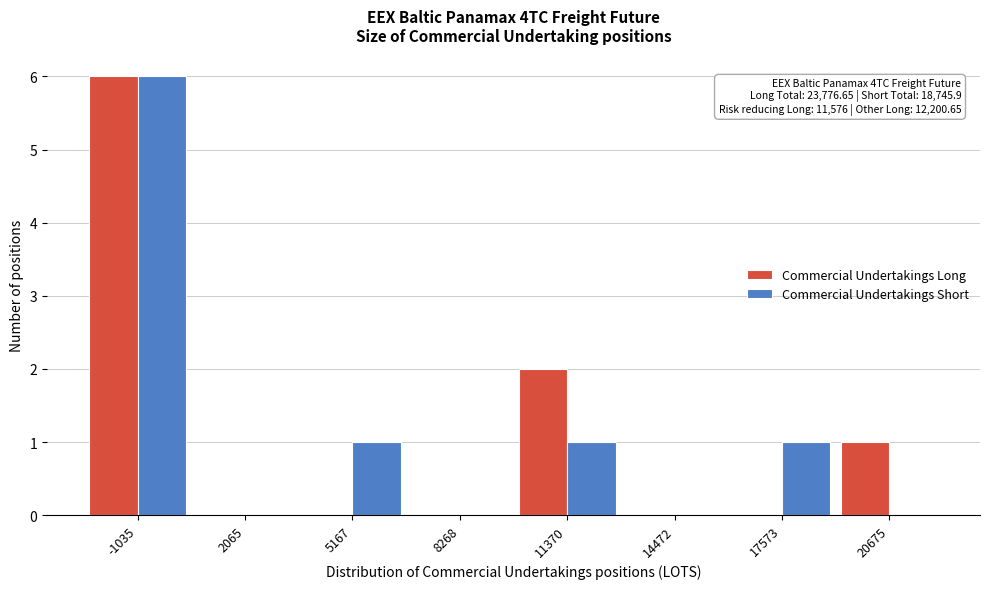

Reading left to right, list all the values displayed in this chart.

Commercial Undertakings Long: -1035=6	2065=0	5167=0	8268=0	11370=2	14472=0	17573=0	20675=1
Commercial Undertakings Short: -1035=6	2065=0	5167=1	8268=0	11370=1	14472=0	17573=1	20675=0